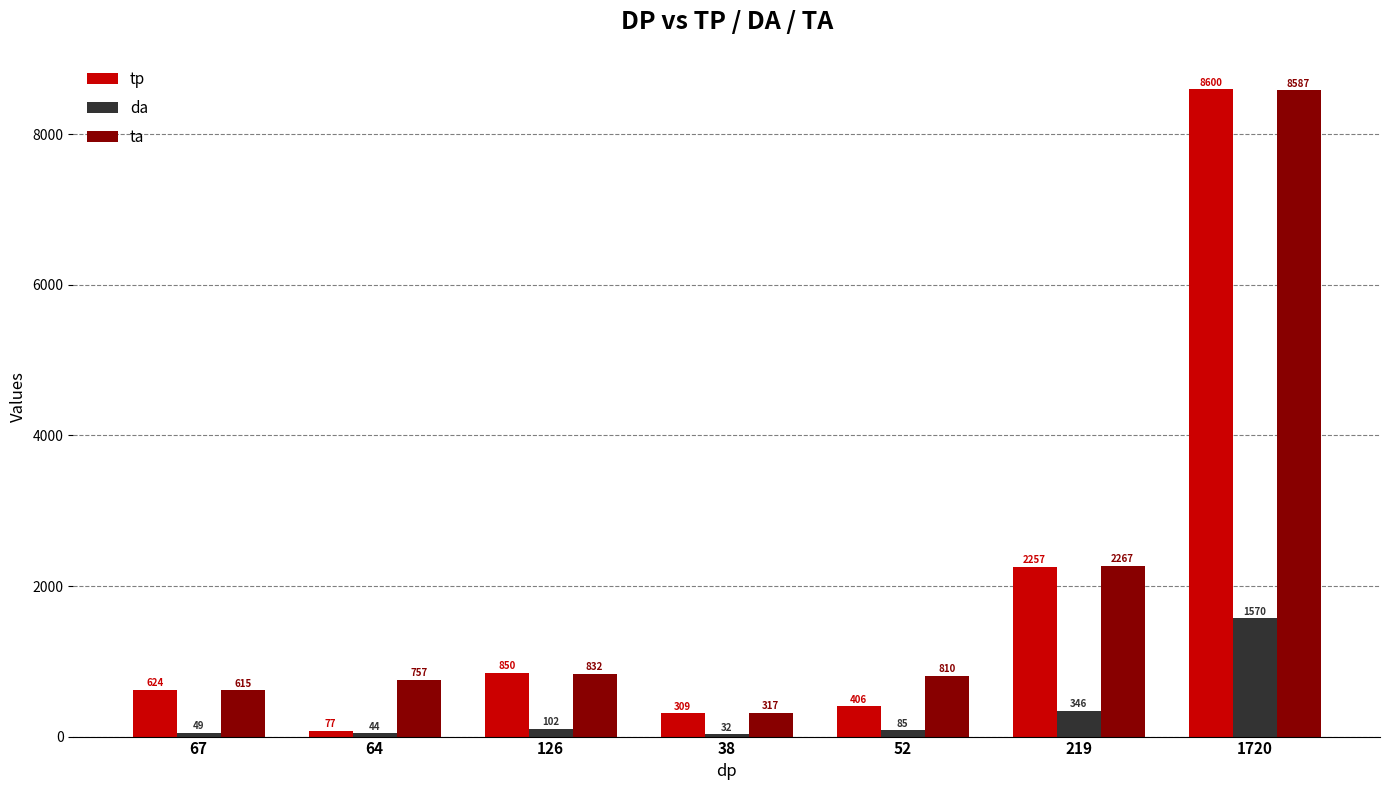

Rank the series at 126 from highest to lowest value.

tp, ta, da